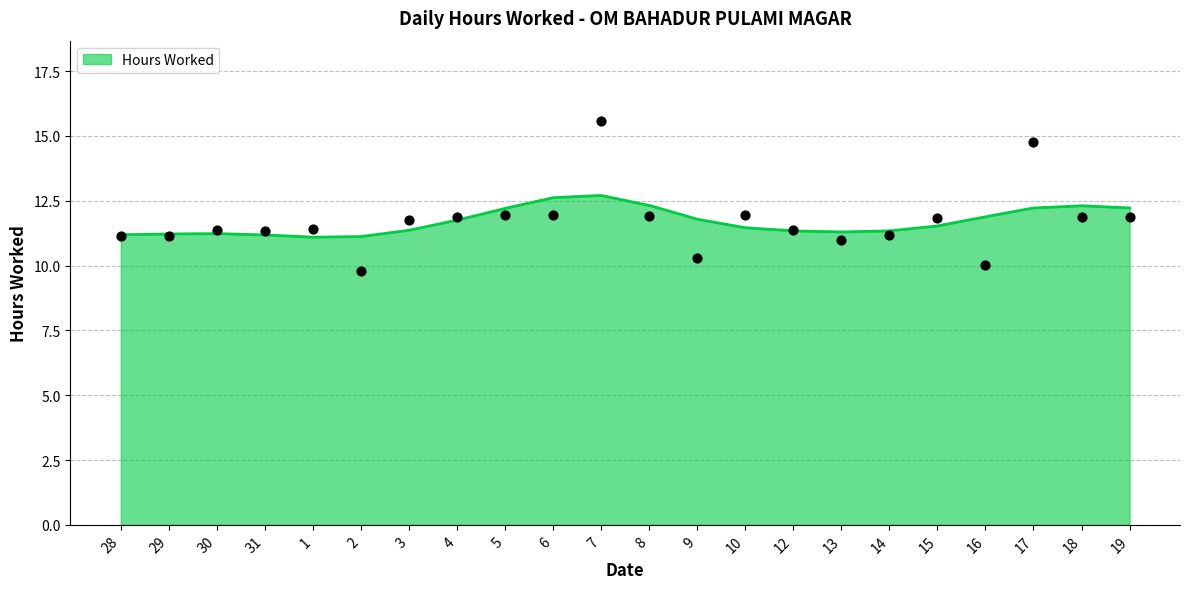

What is the change in value from 4 to 6?

+0.1